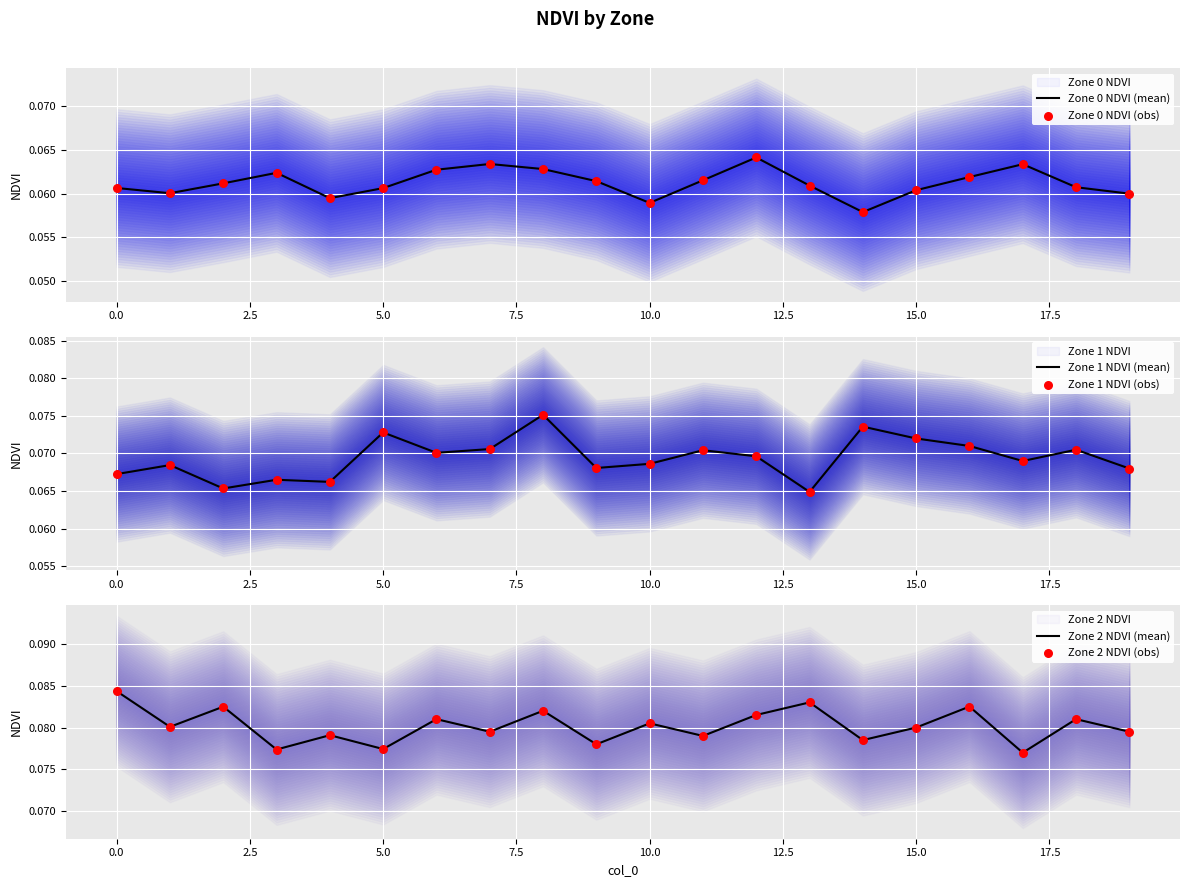

What is the total value across all series at 12?

0.4